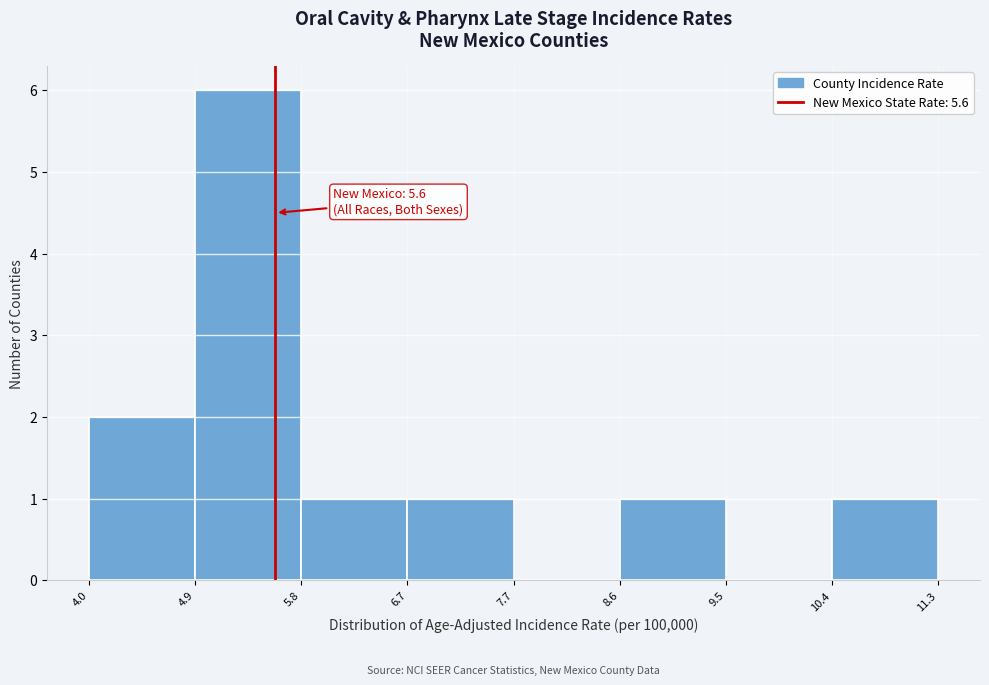

Over which range of the x-axis is the bar tallest?

4.9 to 5.8